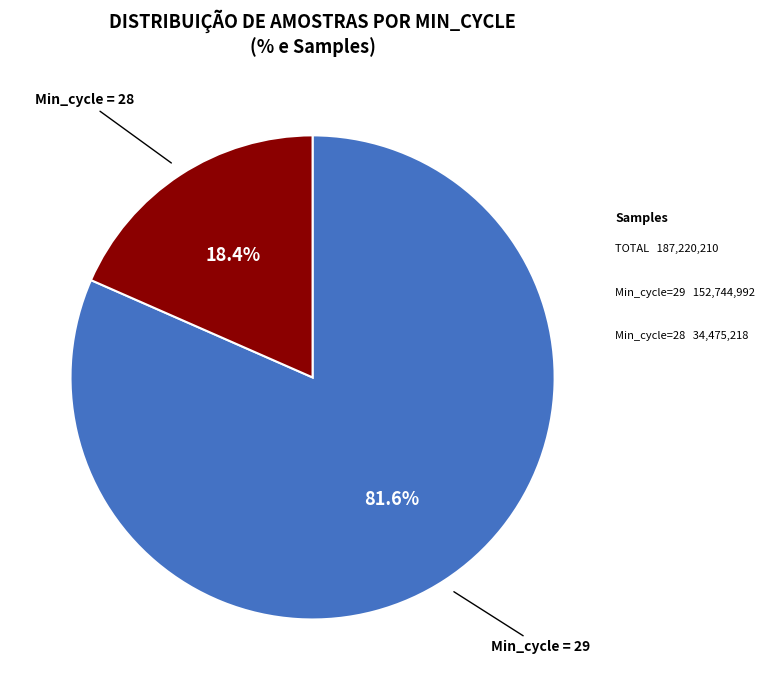

Count the number of slices in the pie.

2